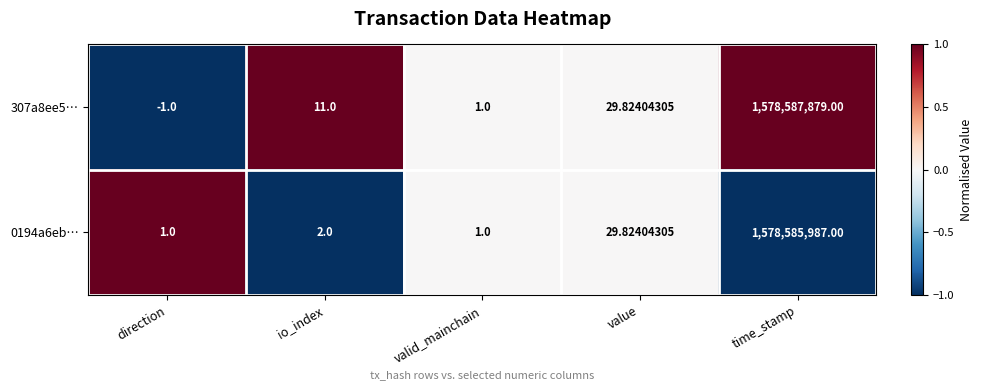

At which category does the chart reach its peak across all series?

time_stamp